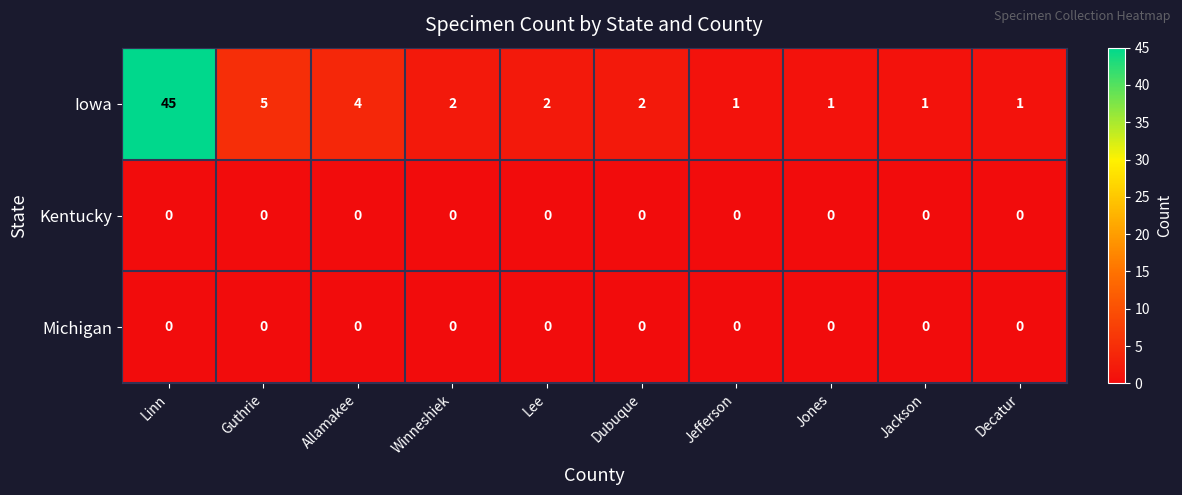

What is the spread (max minus min) of values at Guthrie?

5